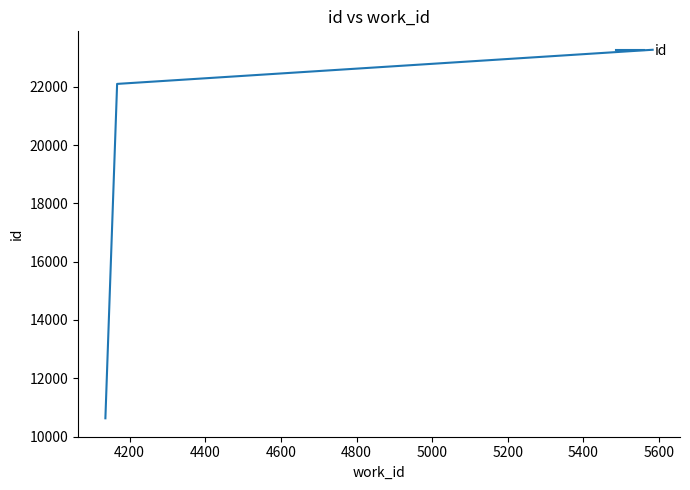

What is the minimum value shown in the chart?

10625